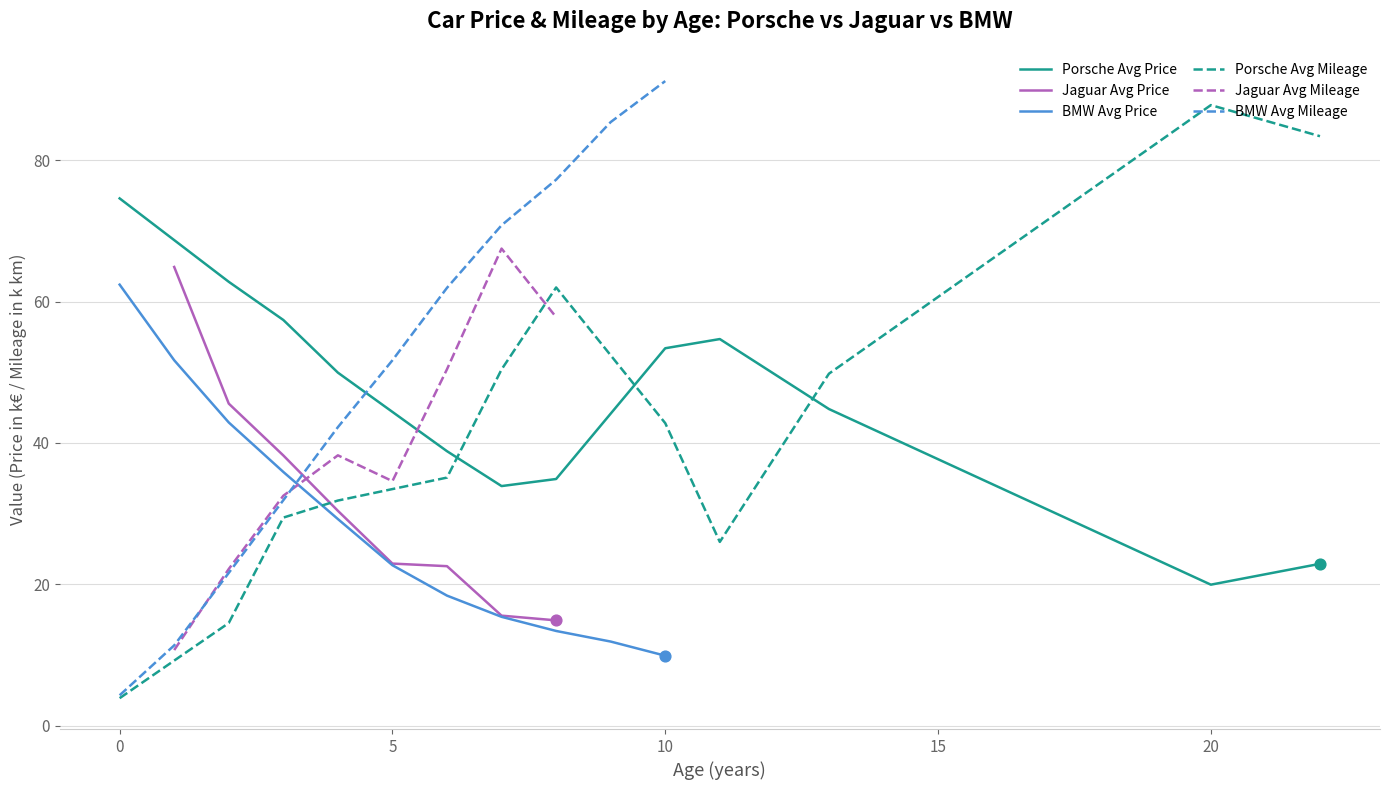

Which series ends up on top after the final intersection of Porsche Avg Mileage and Porsche Avg Price?

Porsche Avg Mileage